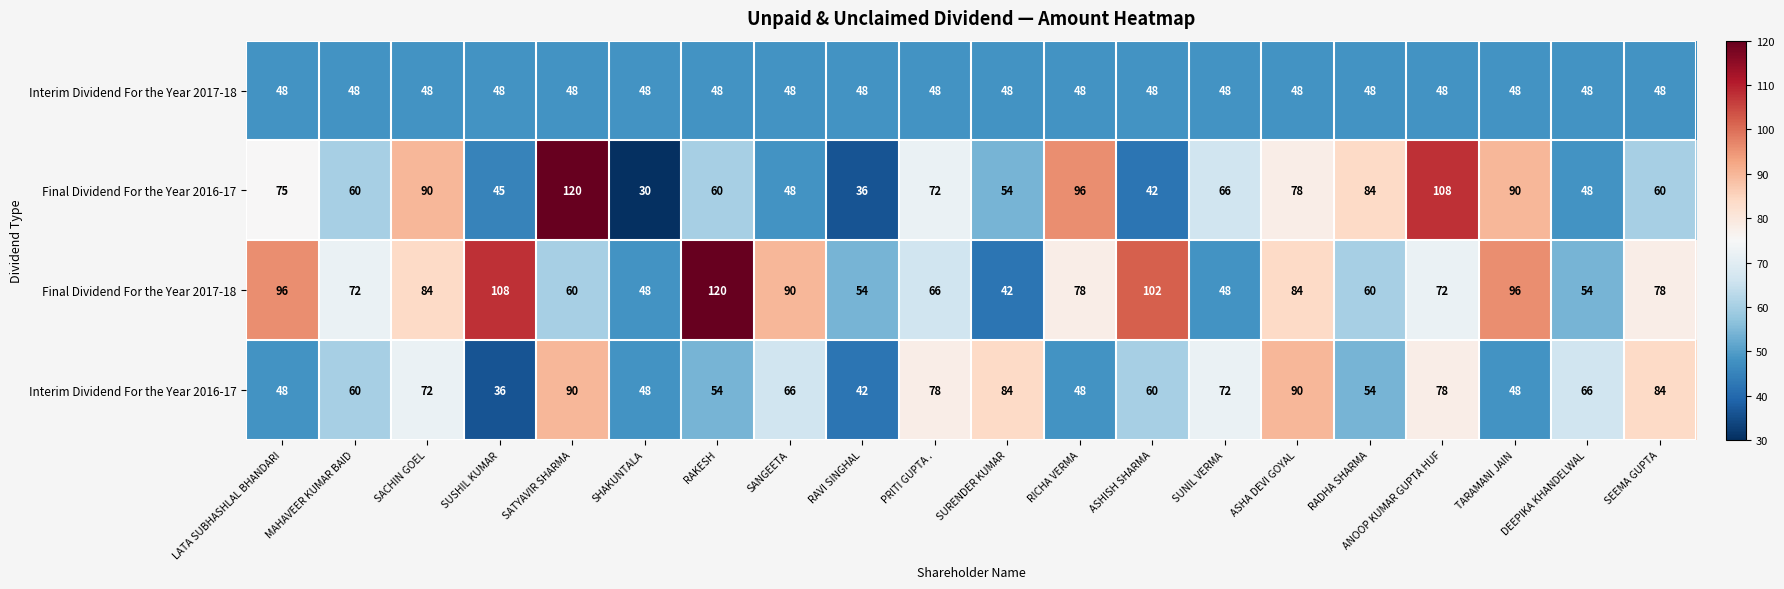

At how many categories does at least one series exceed 83?

14